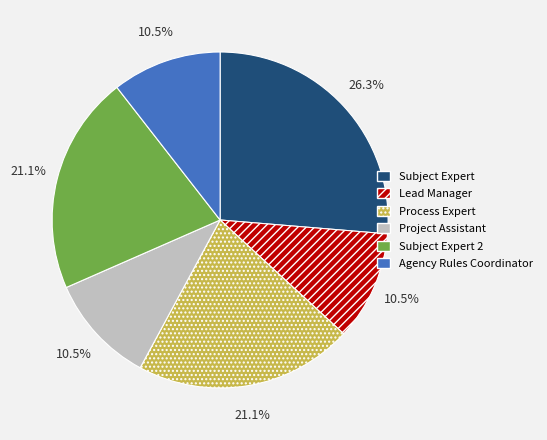

What is the largest slice in the pie chart?

Subject Expert